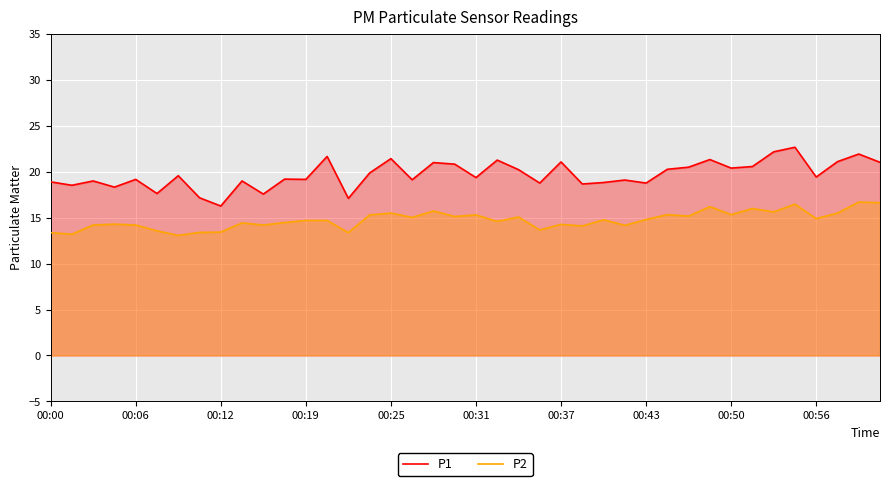

True or false: P1 has a value of 30.6 at 00:43.

False